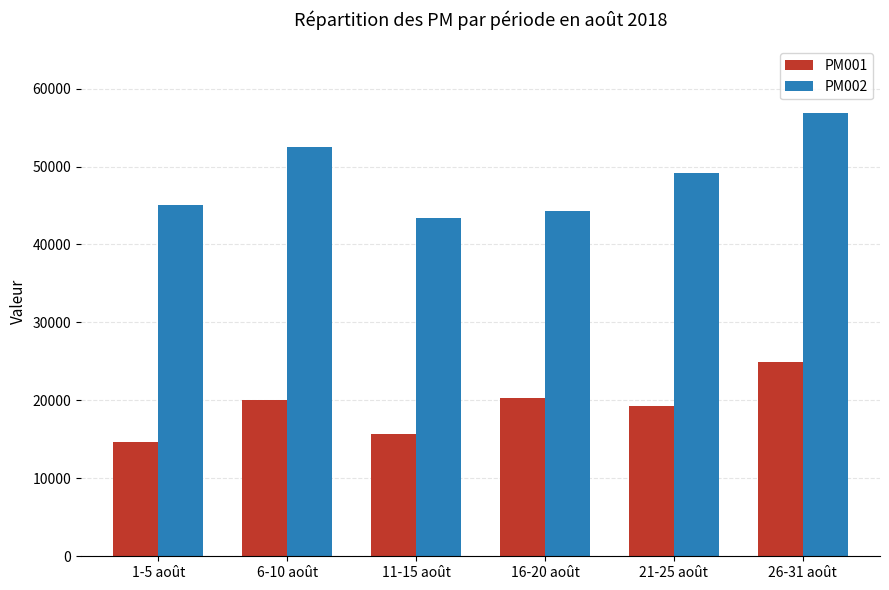

What is the total value across all series at 16-20 août?

64518